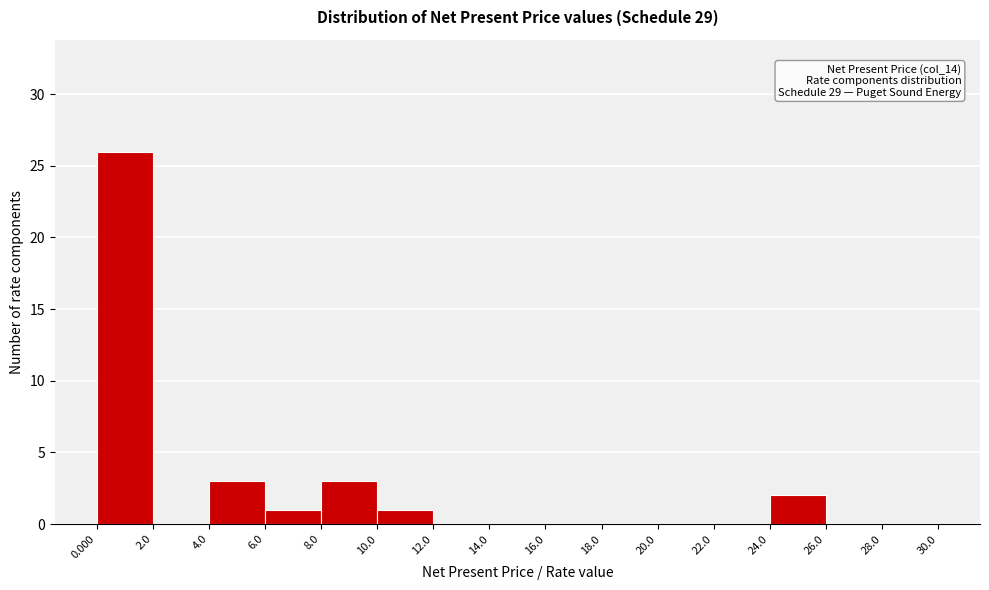

Over which range of the x-axis is the bar tallest?

0.000 to 2.0